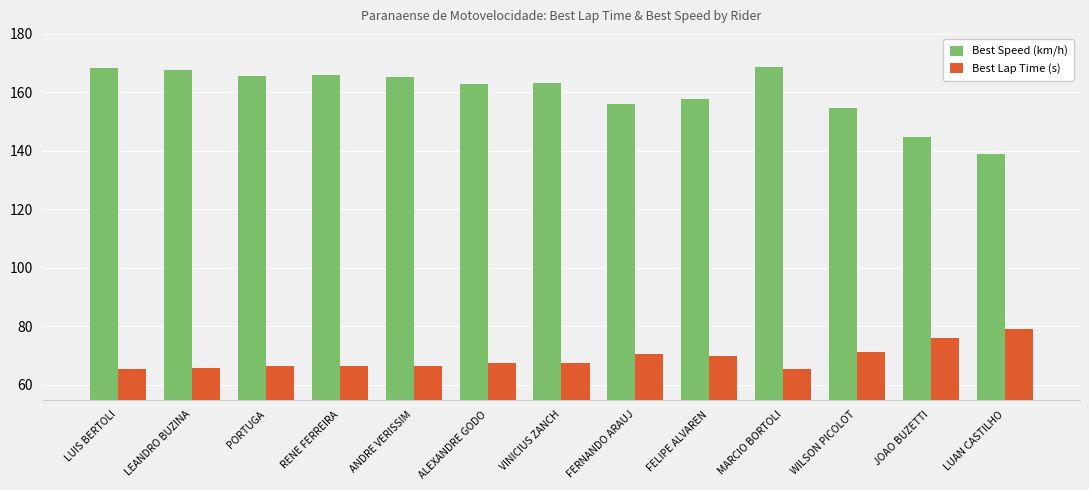

What is the difference between the maximum and minimum values in the Best Lap Time (s) series?

14.0